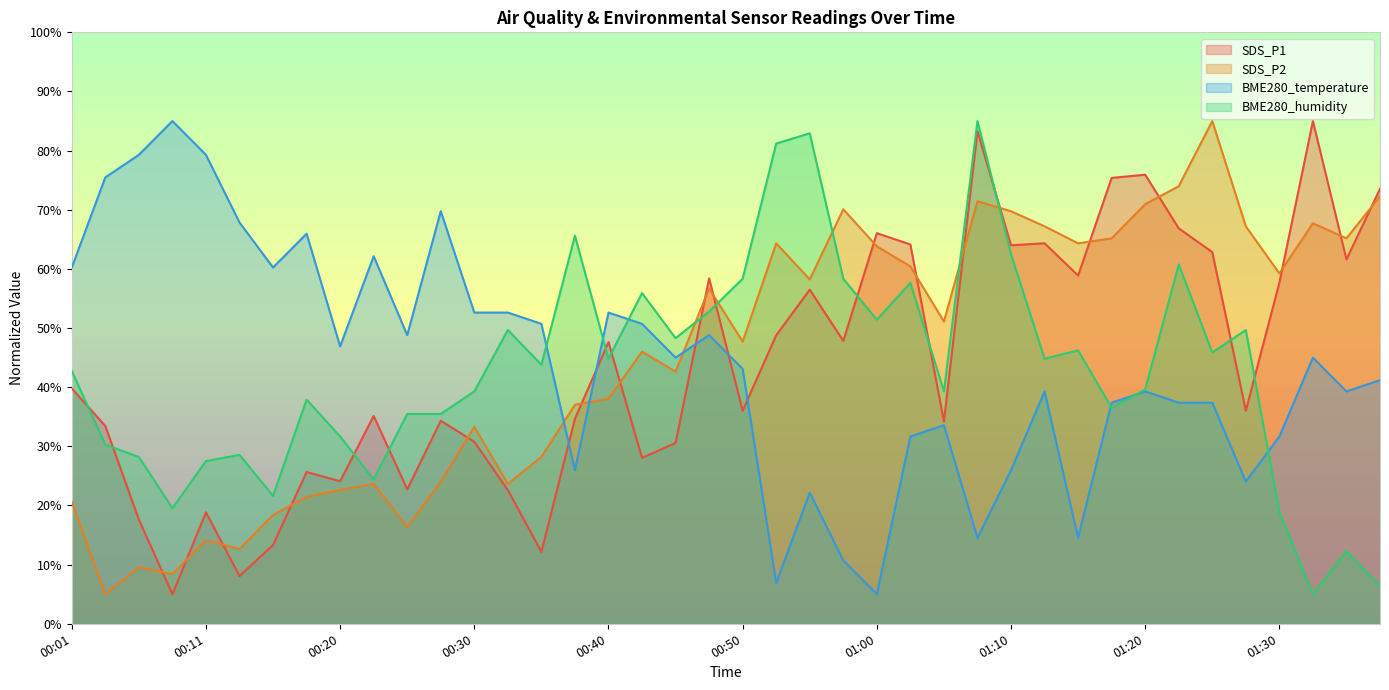

Is it true that SDS_P2 equals 67.7 at 01:33?

True